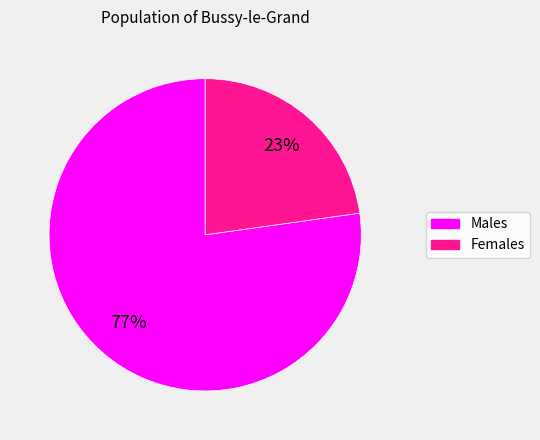

Rank the categories by value from highest to lowest.

Males, Females